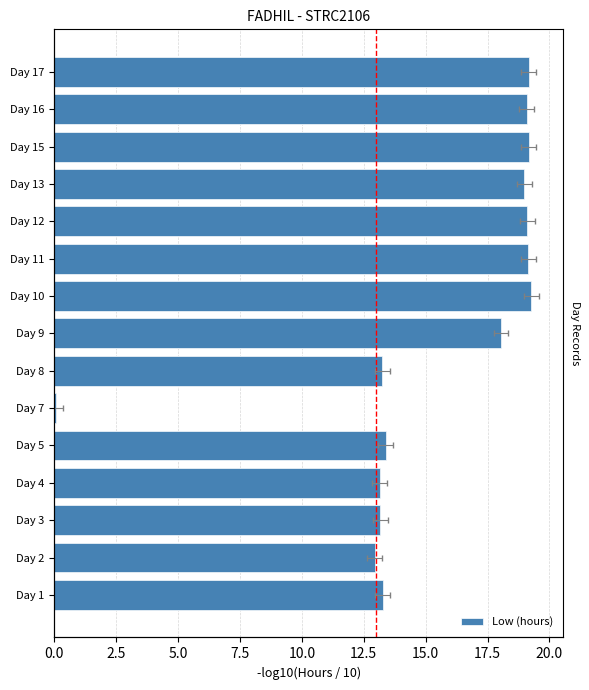

How many data points are less than 18?

7